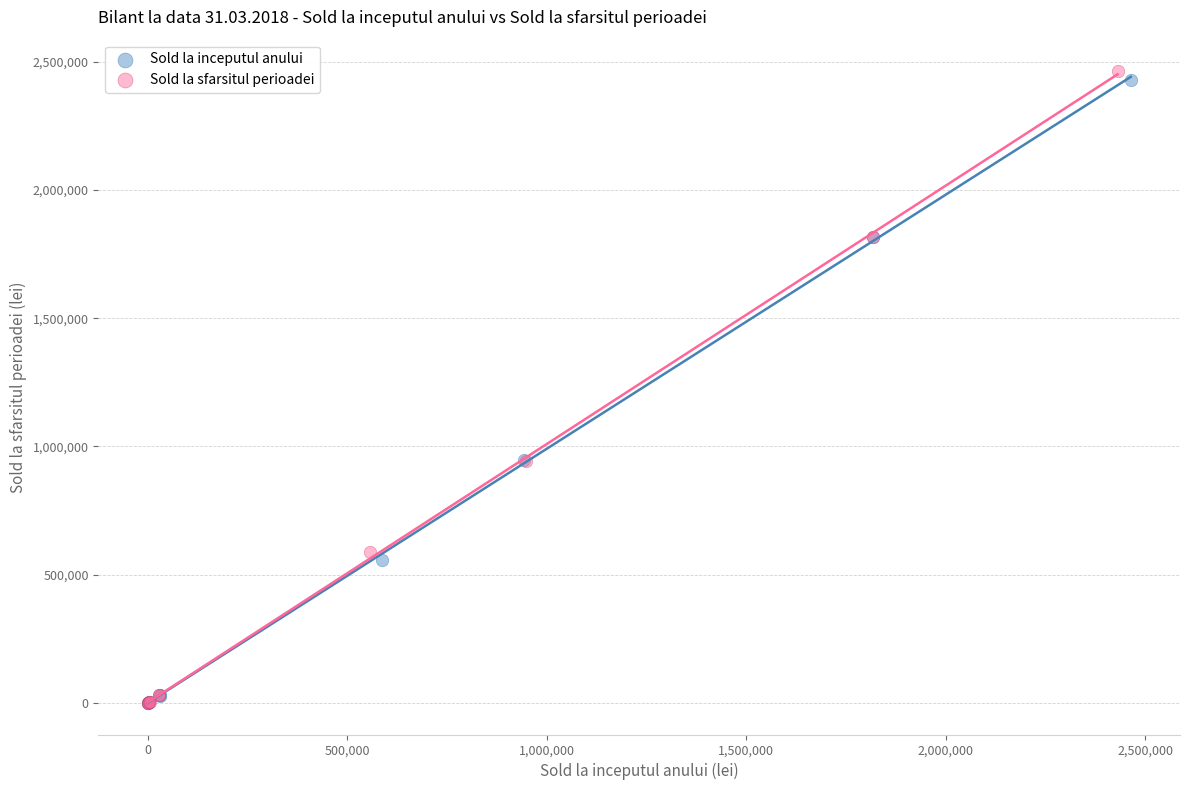

Which series contains the highest Y value?

Sold la sfarsitul perioadei